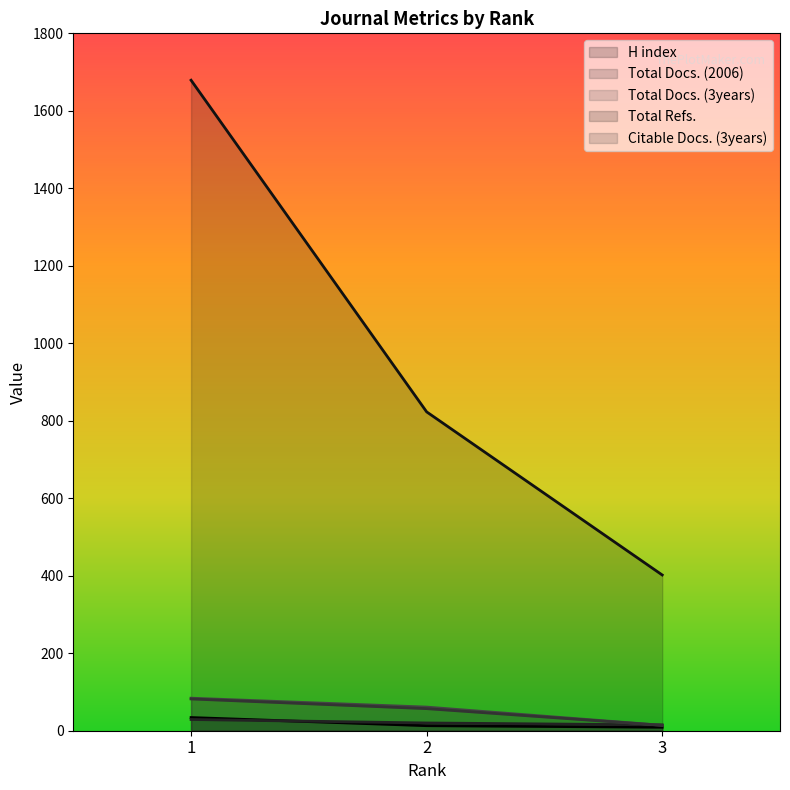

Count the number of categories in the chart.

3